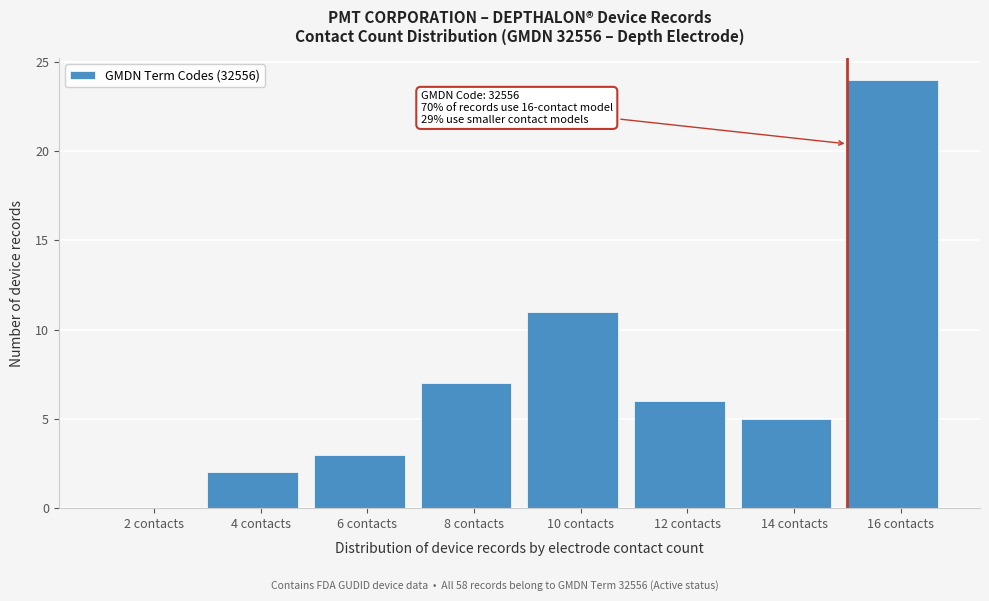

Reading left to right, transcribe all the data shown in this chart.

2 contacts=0	4 contacts=2	6 contacts=3	8 contacts=7	10 contacts=11	12 contacts=6	14 contacts=5	16 contacts=24